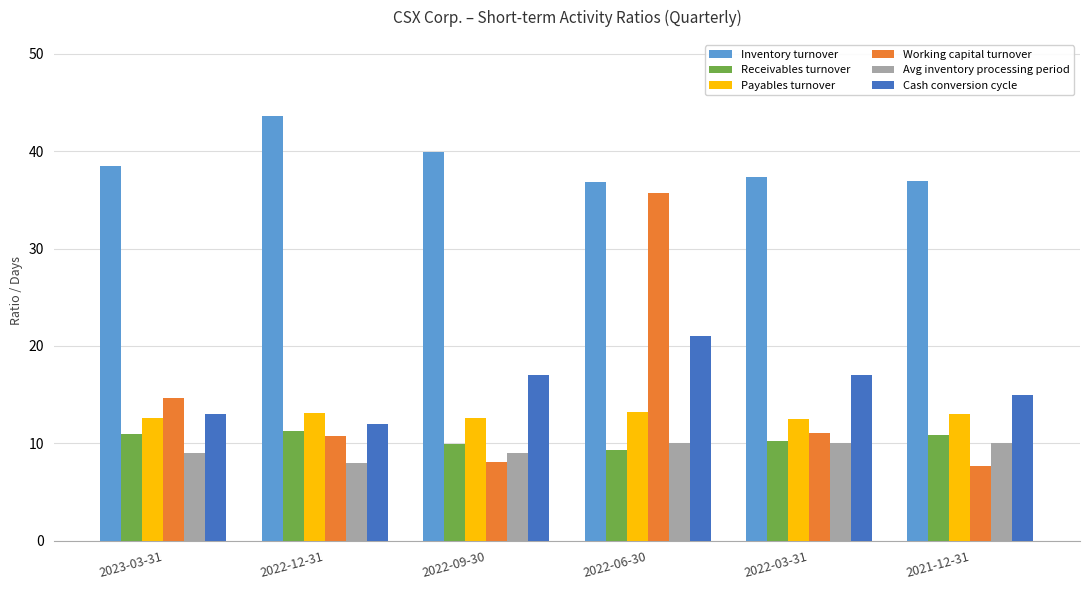

What is the average value of the Payables turnover series?

12.8